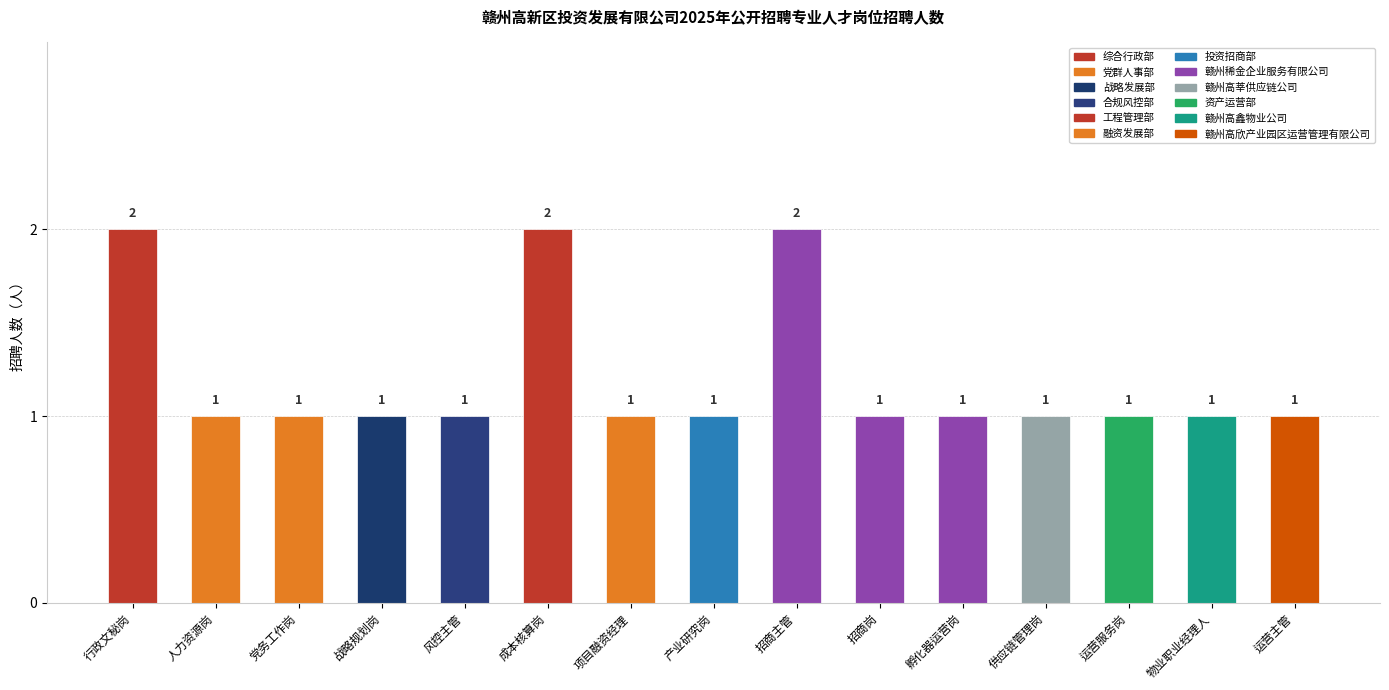

What is the sum of all values?

18